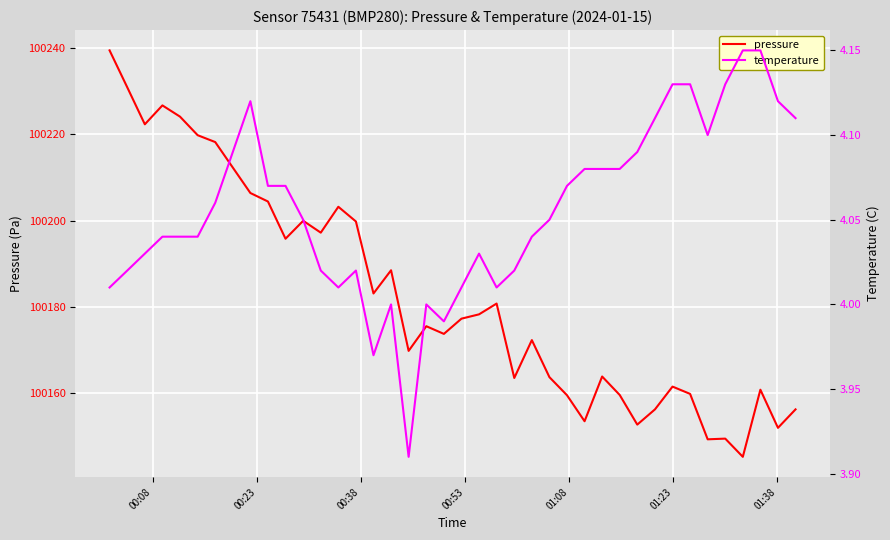

What is the lowest value of the pressure series?

100145.2